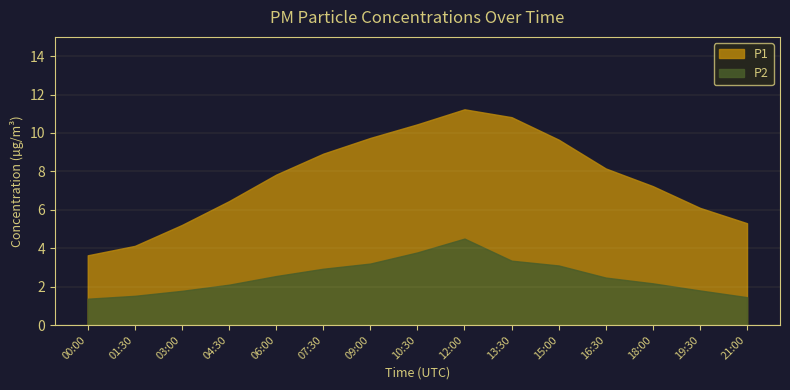

At which category does P1 reach its first local peak?

12:00